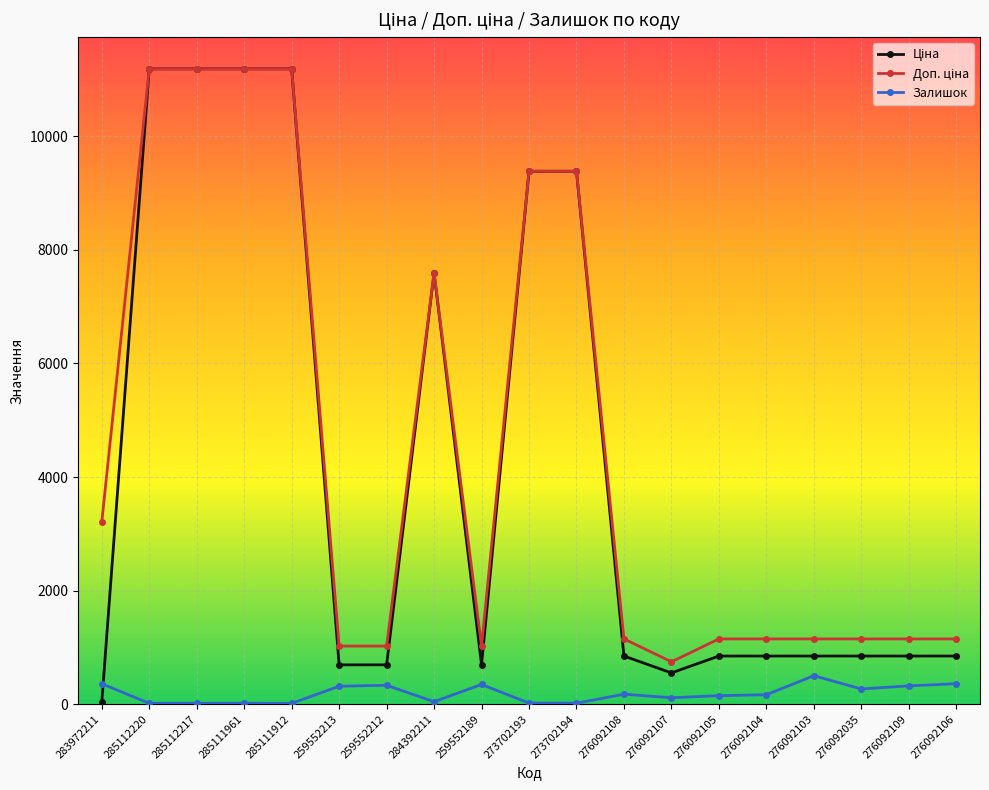

Is it true that Залишок equals 17.0 at 285111961?

True